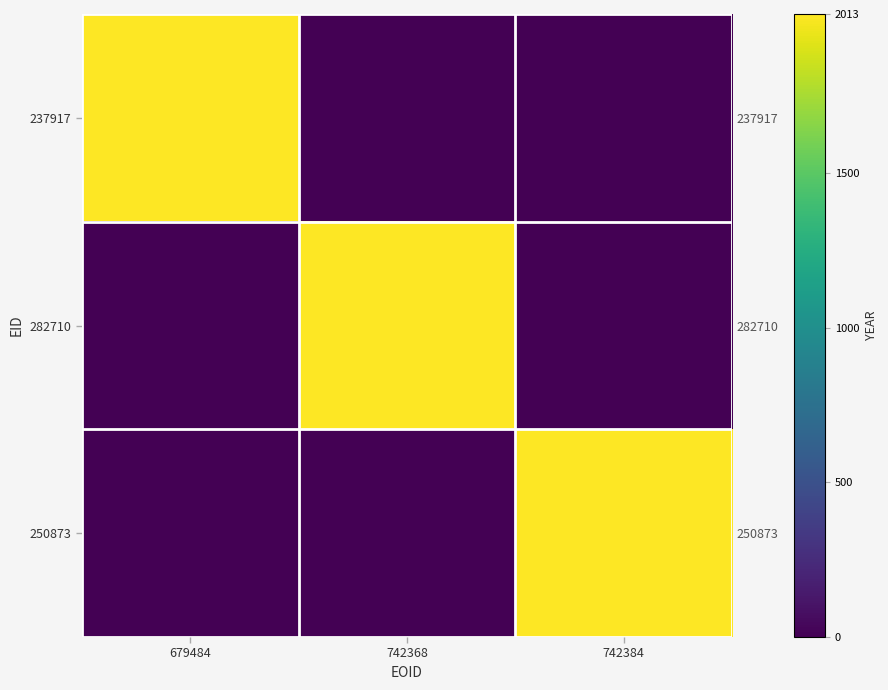

The 250873 series shows 0 at 679484. True or false?

True